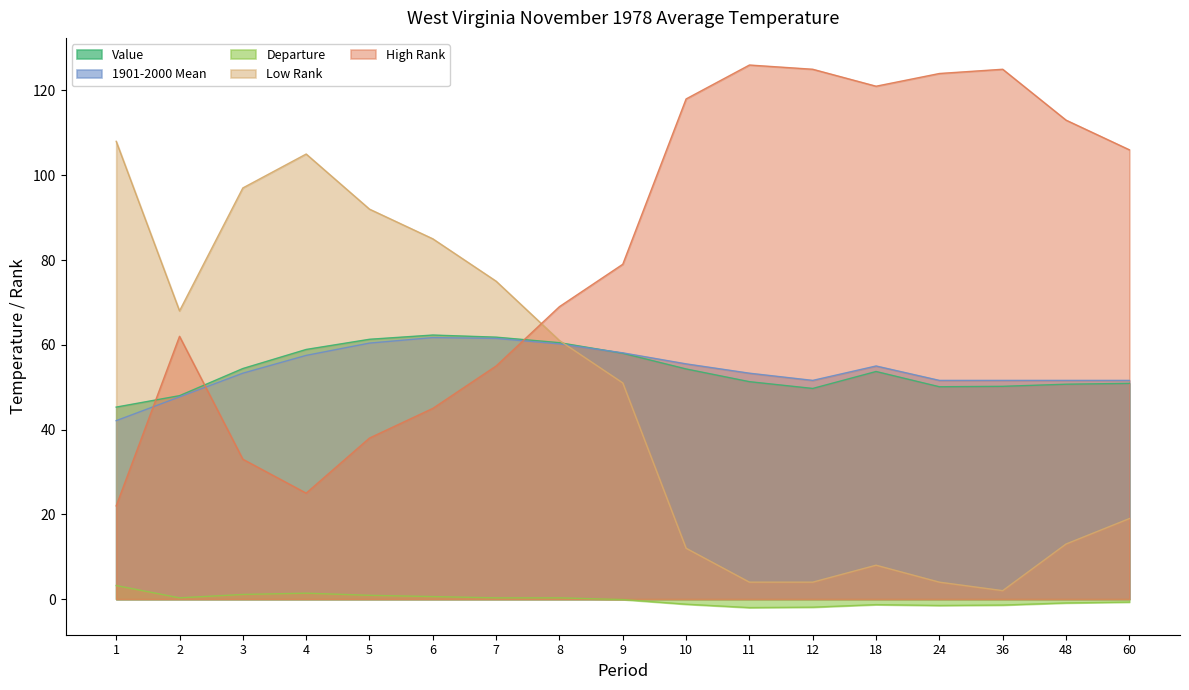

What is the difference between the Departure values at 48 and 3?

2.0